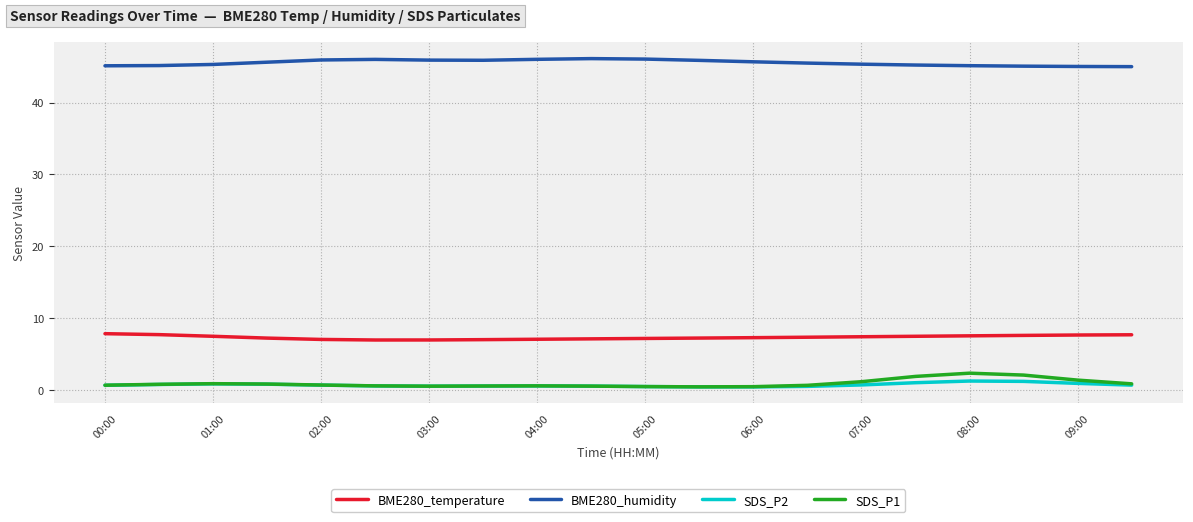

List the series in order of their peak value, lowest first.

SDS_P2, SDS_P1, BME280_temperature, BME280_humidity